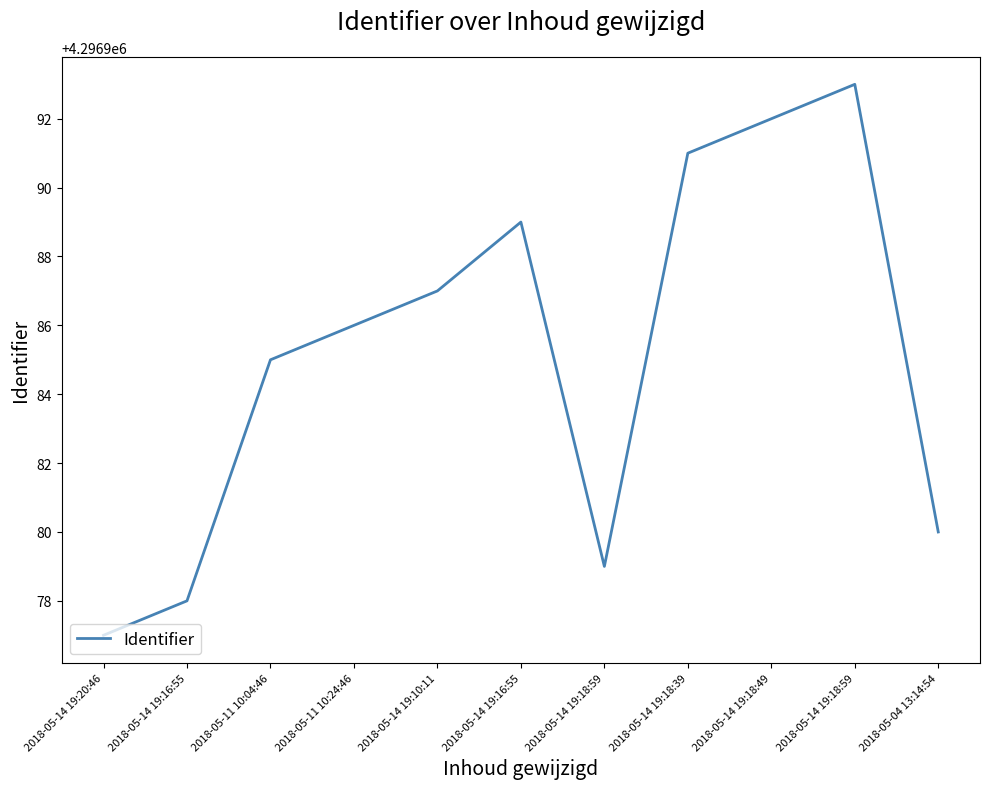

List the labels in order of value, largest first.

2018-05-14 19:18:59, 2018-05-14 19:18:49, 2018-05-14 19:18:39, 2018-05-14 19:16:55, 2018-05-14 19:10:11, 2018-05-11 10:24:46, 2018-05-11 10:04:46, 2018-05-04 13:14:54, 2018-05-14 19:18:59, 2018-05-14 19:16:55, 2018-05-14 19:20:46